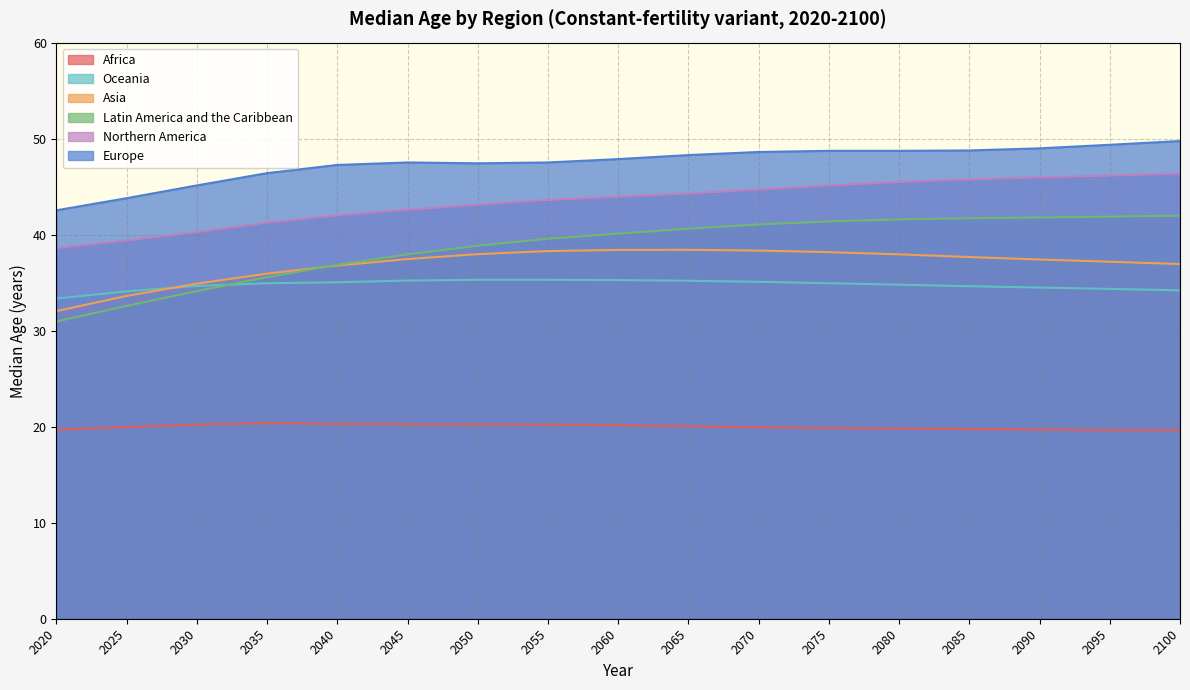

Which series has the widest spread of values?

Latin America and the Caribbean